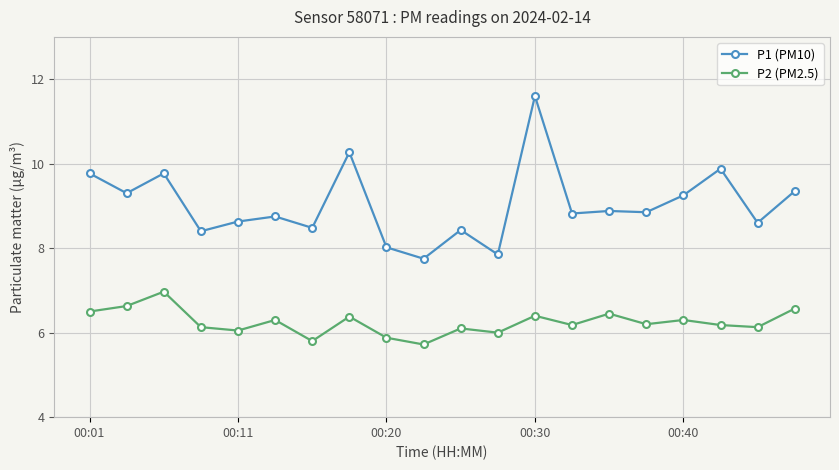

Which series has the largest range (max minus min)?

P1 (PM10)